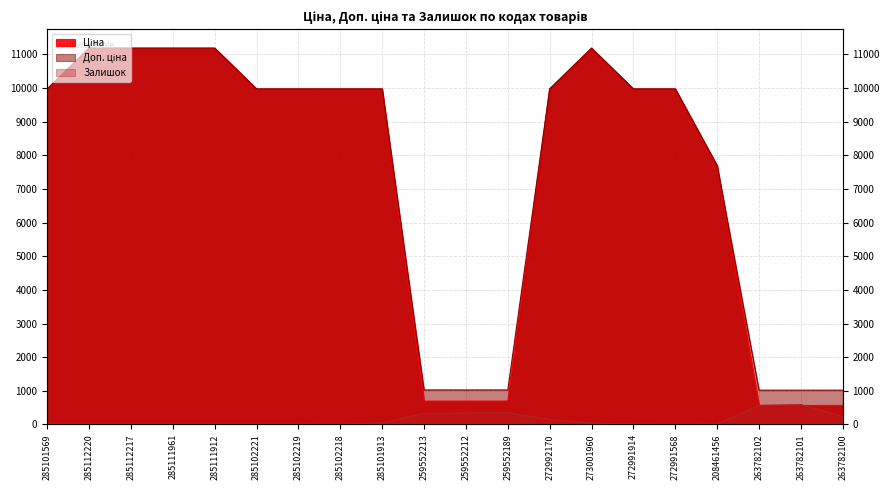

What is the average value of the Ціна series?

7360.3